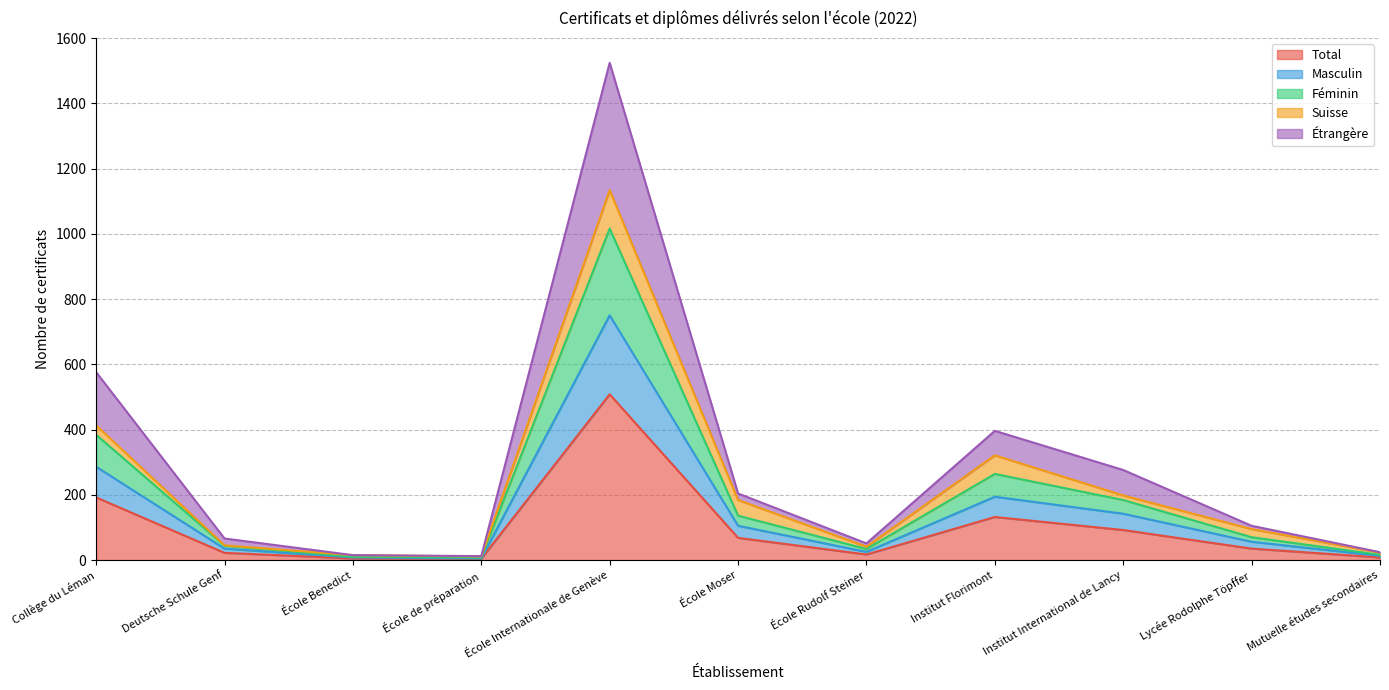

What is the minimum value for Féminin?

8